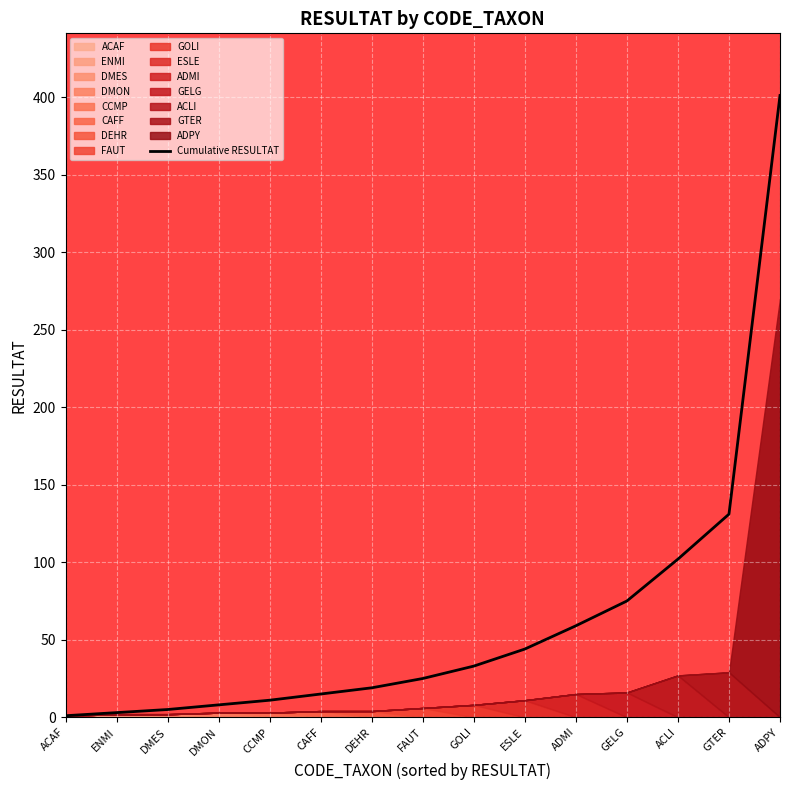

How many values exceed 25?

7